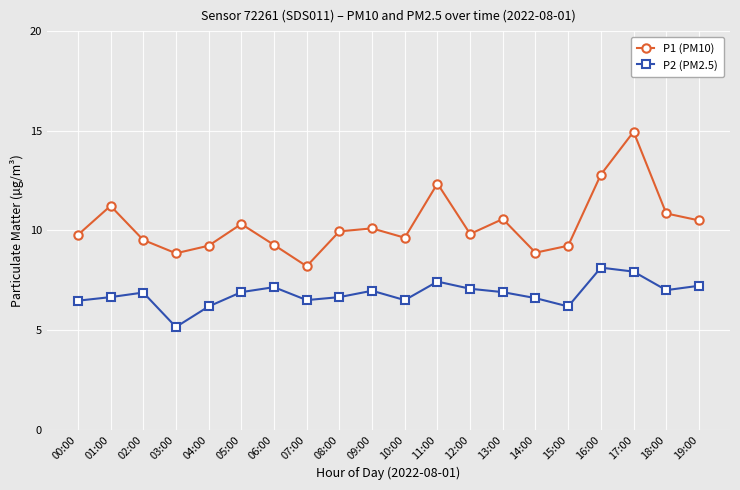

What is the smallest value displayed?

5.2